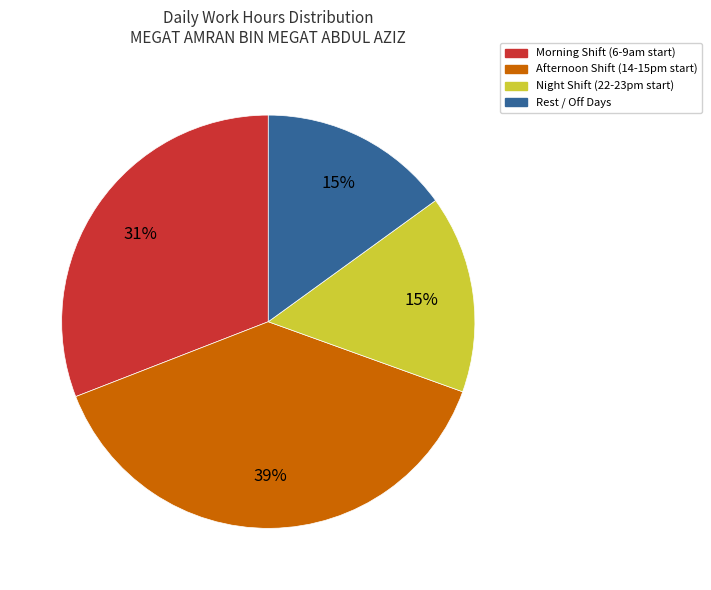

How many slices are in this pie chart?

4